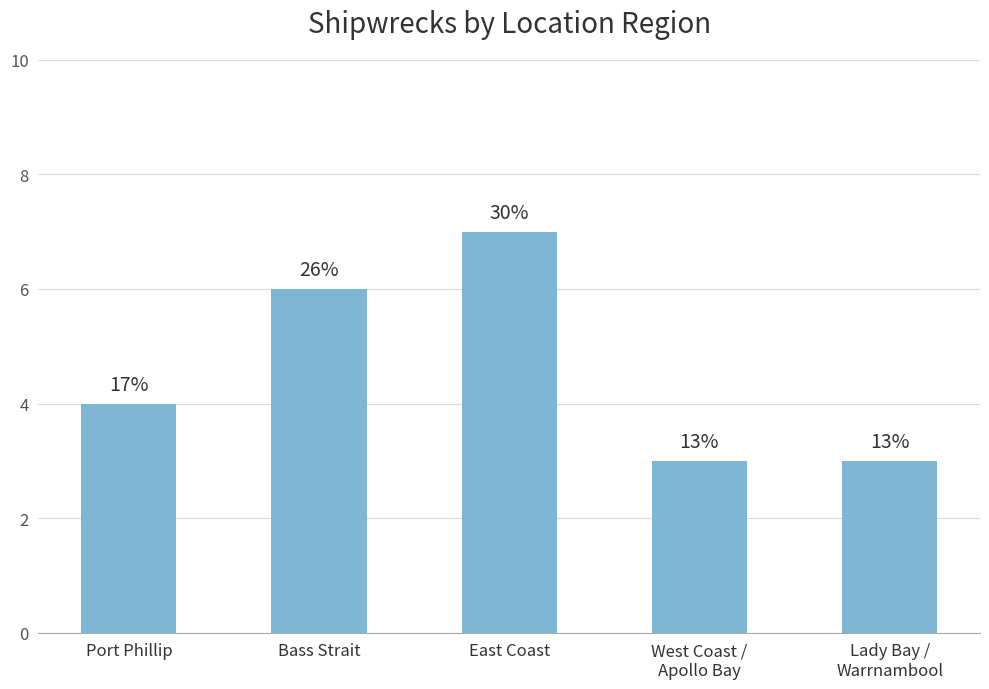

Which category has the lowest value across all series?

West Coast /
Apollo Bay